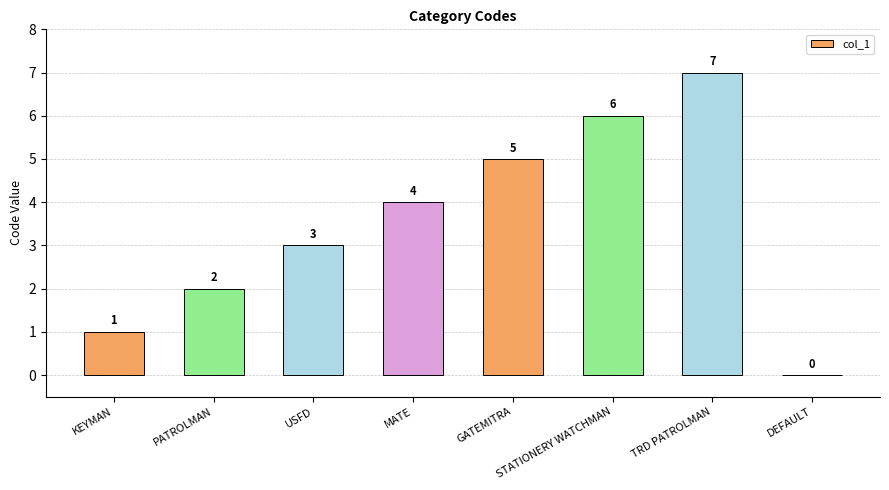

What is the change in value from USFD to MATE?

+1